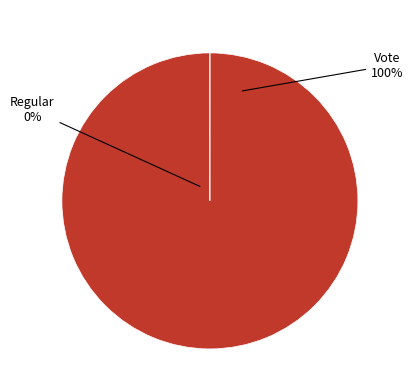

To the nearest percent, what is the combined percentage of Vote and Regular?

100%